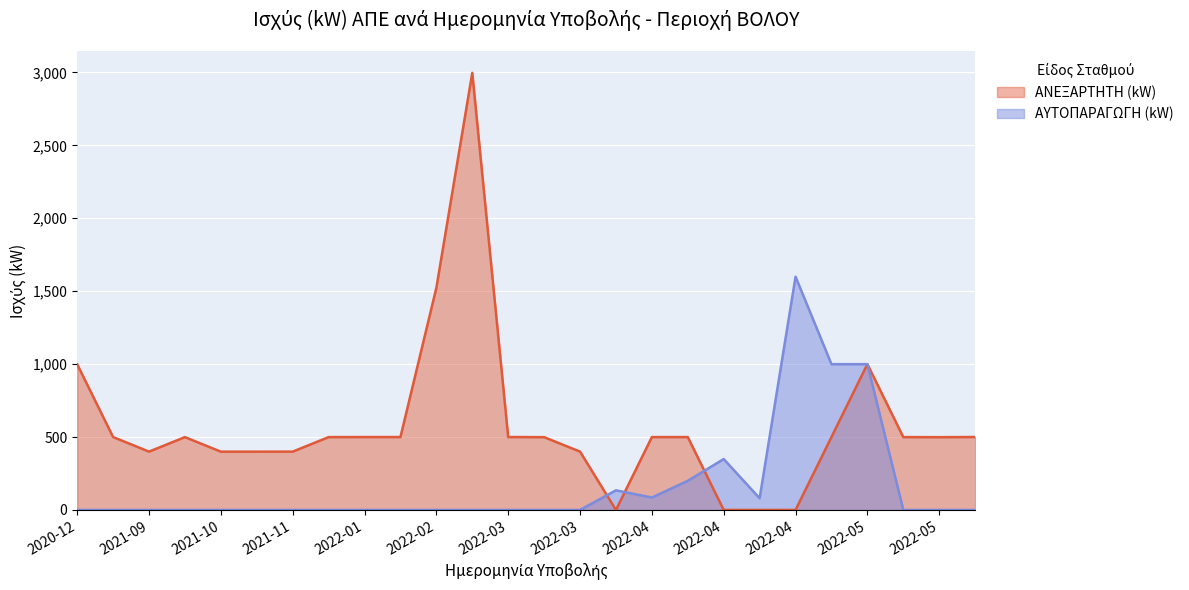

True or false: ΑΥΤΟΠΑΡΑΓΩΓΗ (kW) has a value of 0.0 at 2022-03.

True